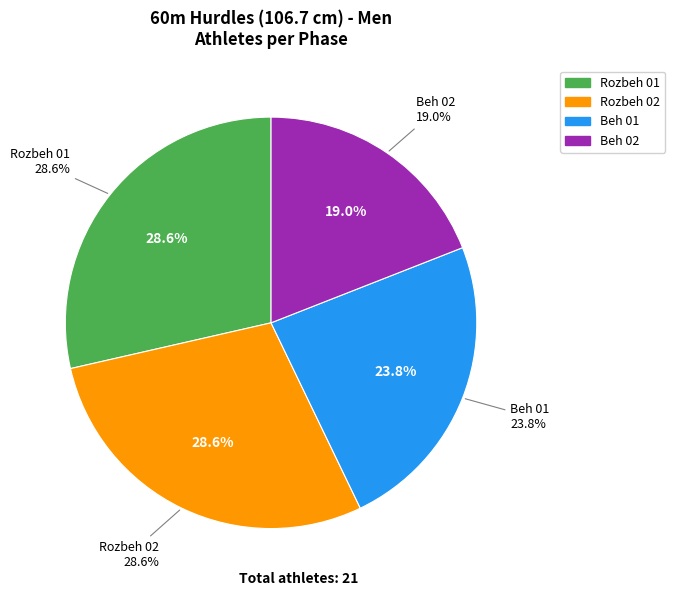

Is it true that Beh 01 is 37% of the pie?

False